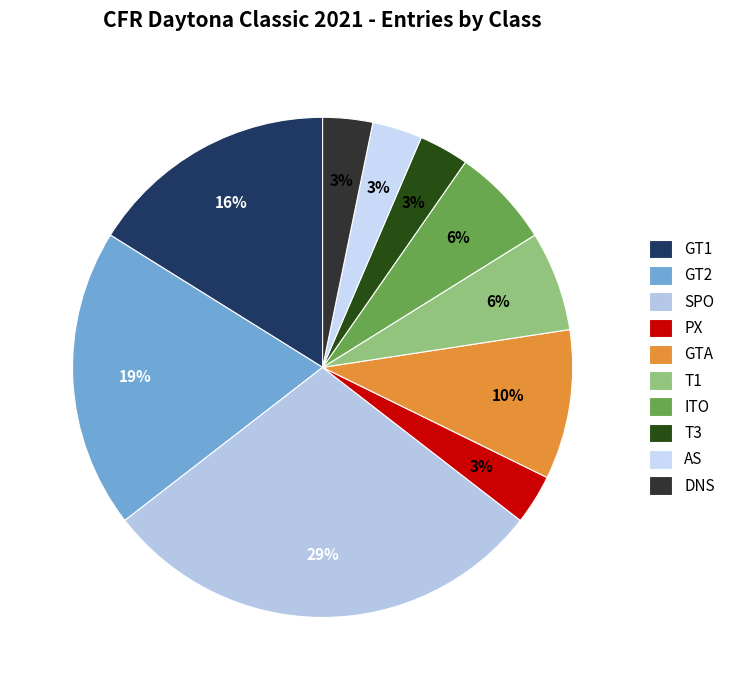

Does T1 represent more than half of the total?

No